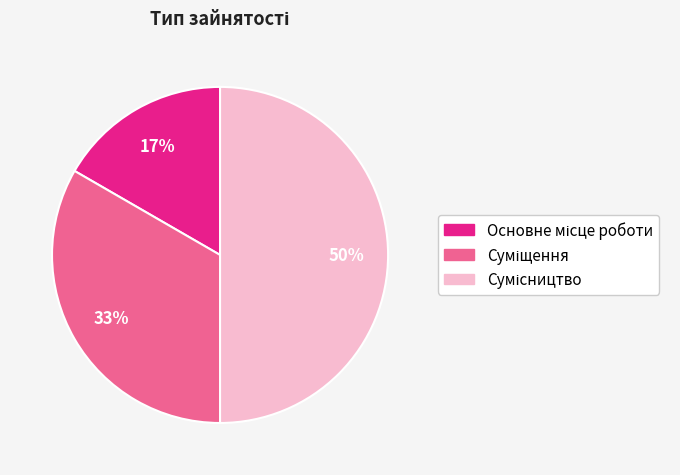

To the nearest percent, what is the difference between the largest and smallest slice percentages?

33%